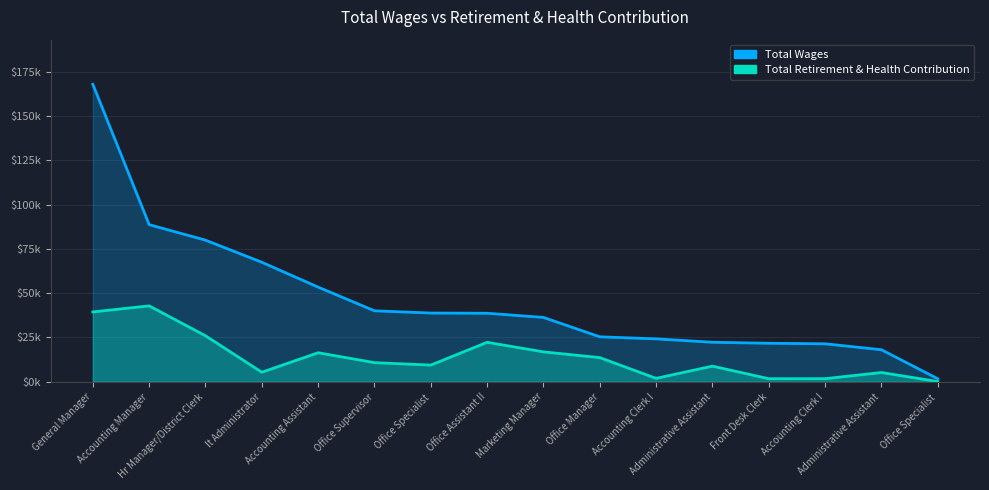

Rank the categories by Total Wages value from highest to lowest.

General Manager, Accounting Manager, Hr Manager/District Clerk, It Administrator, Accounting Assistant, Office Supervisor, Office Specialist, Office Assistant II, Marketing Manager, Office Manager, Accounting Clerk I, Administrative Assistant, Front Desk Clerk, Accounting Clerk I, Administrative Assistant, Office Specialist